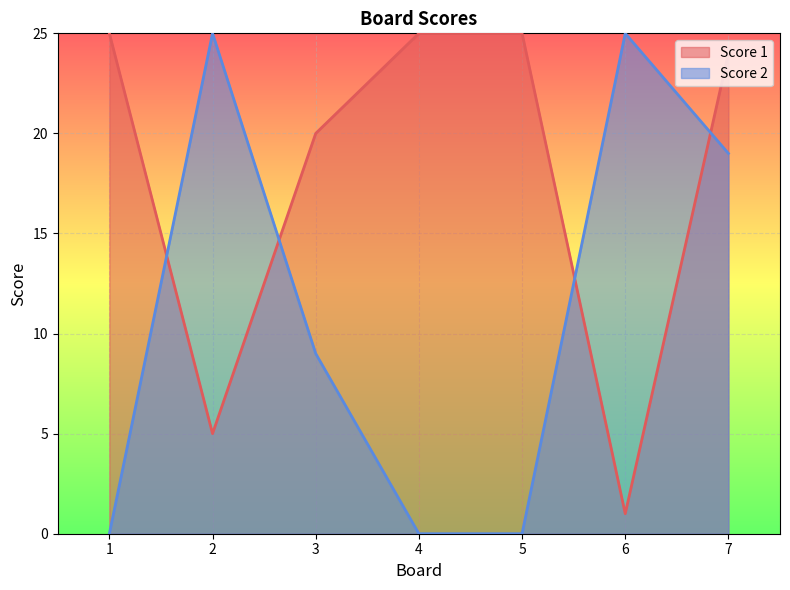

Is it true that Score 2 equals 25 at 2?

True